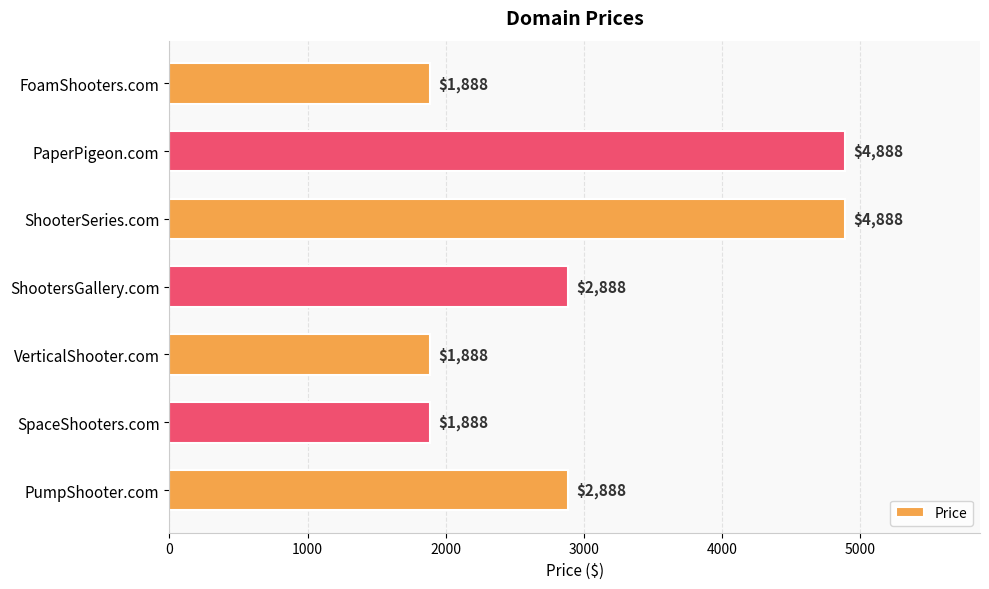

Reading bottom to top, what are all the values shown in this chart?

2888	1888	1888	2888	4888	4888	1888